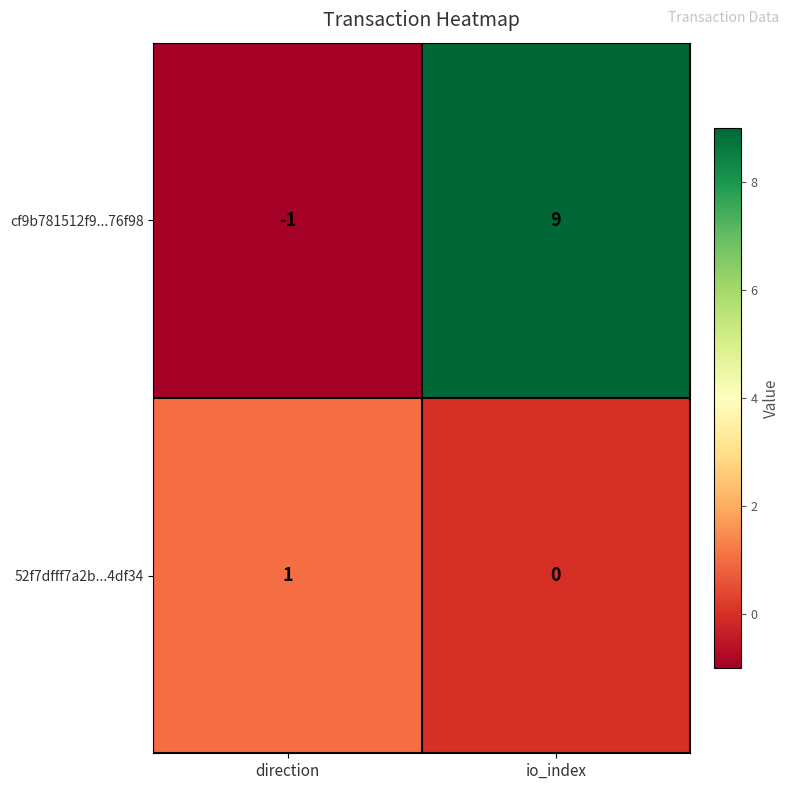

Rank the series at direction from highest to lowest value.

52f7dfff7a2b...4df34, cf9b781512f9...76f98